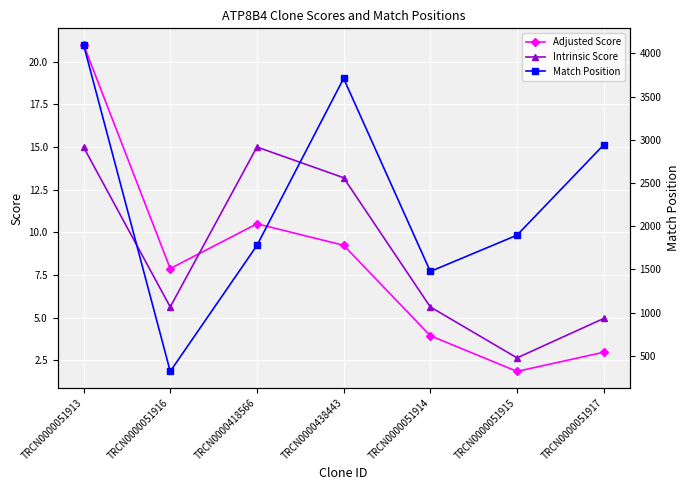

Where is the first local minimum for Intrinsic Score?

TRCN0000051916